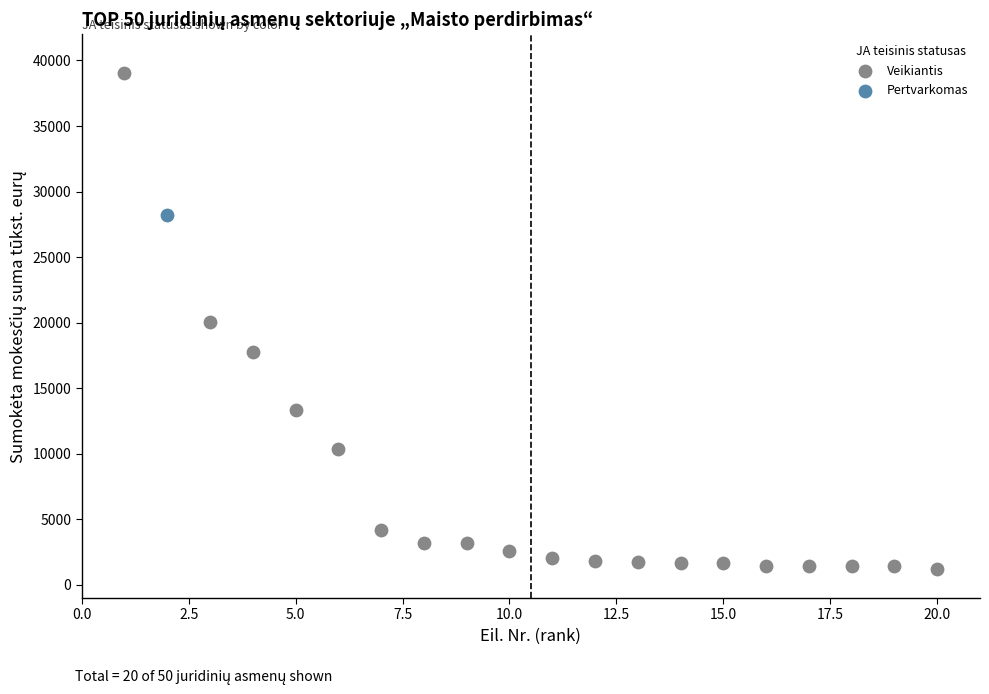

What are all the series names shown in the legend?

Veikiantis, Pertvarkomas